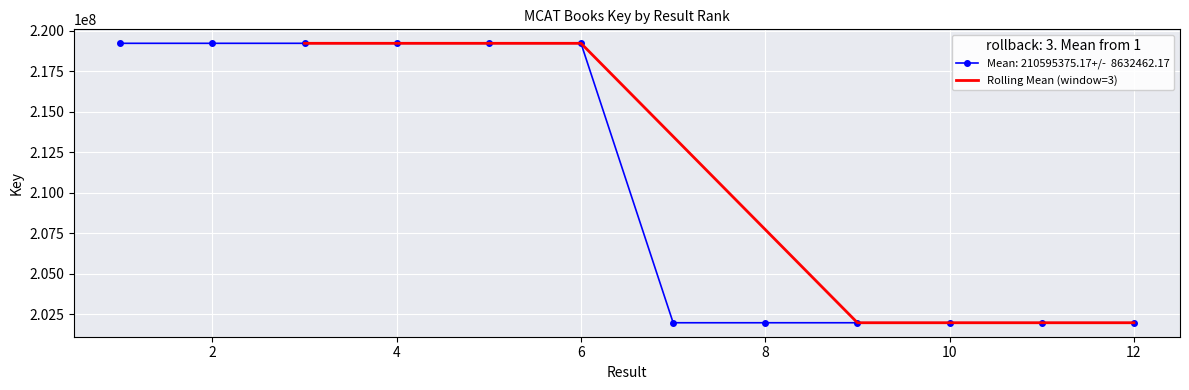

The value of Rolling Mean (window=3) at 6 is 219227764.3. True or false?

True